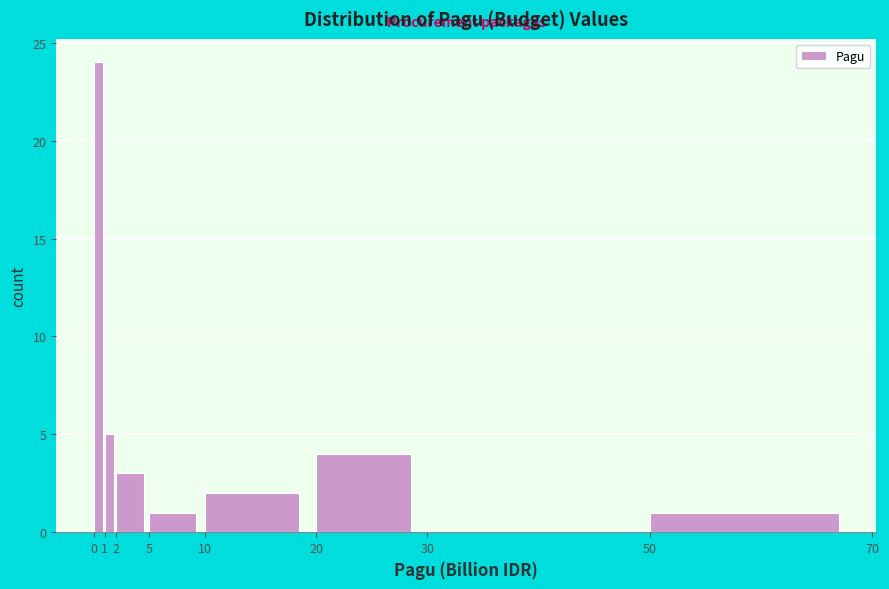

Reading left to right, list every bar in this chart as the range it spans on the x-axis followed by its height. The values are not printed on the chart, so give them approximately, as read against the axis.

0 to 1: 24
1 to 2: 5
2 to 5: 3
5 to 10: 1
10 to 20: 2
20 to 30: 4
30 to 50: 0
50 to 70: 1